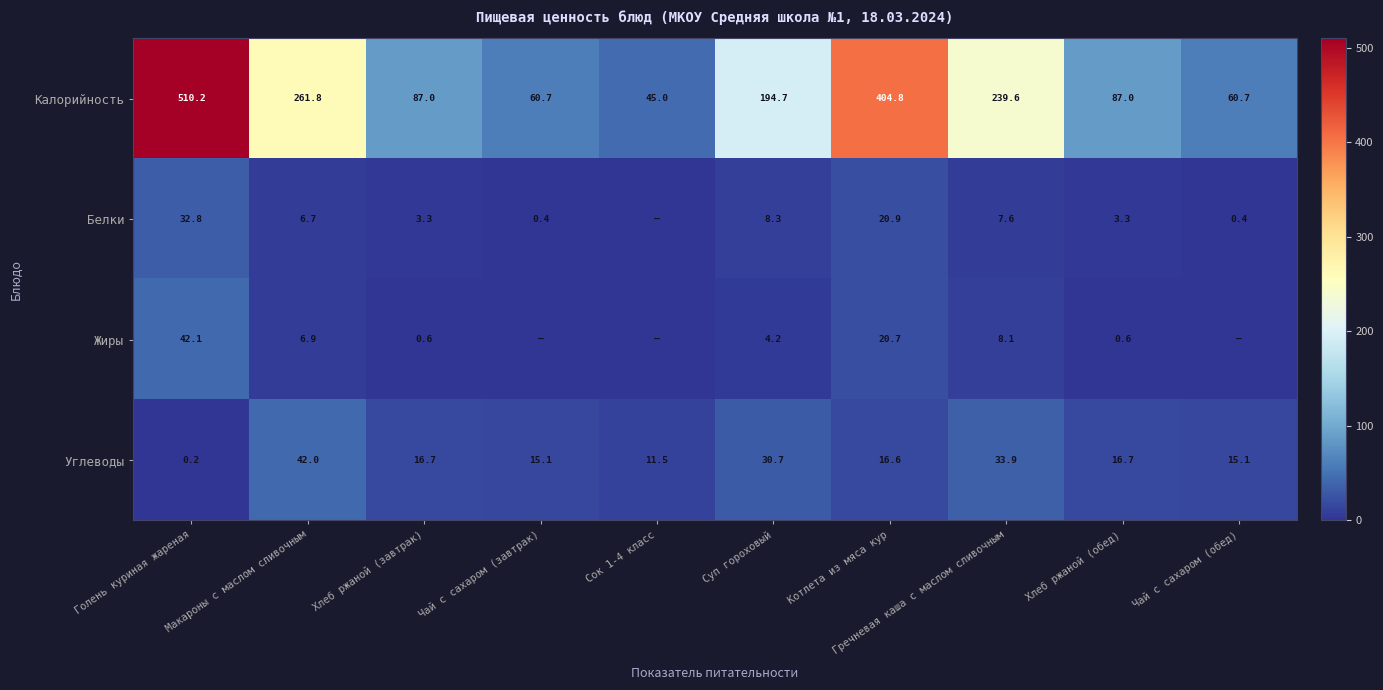

The value of Углеводы at Чай с сахаром (обед) is 15.1. True or false?

True